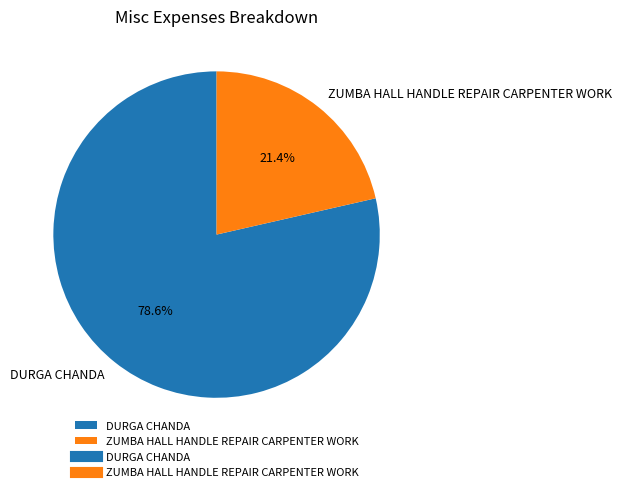

To the nearest percent, what is the difference between the DURGA CHANDA and ZUMBA HALL HANDLE REPAIR CARPENTER WORK slice percentages?

57%